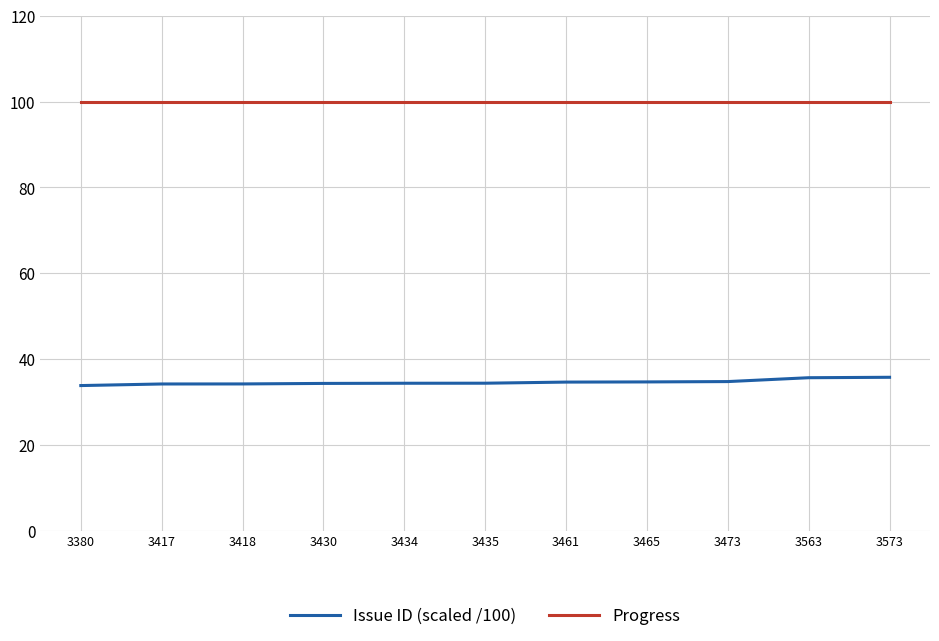

Is it true that Progress equals 40.9 at 3434?

False